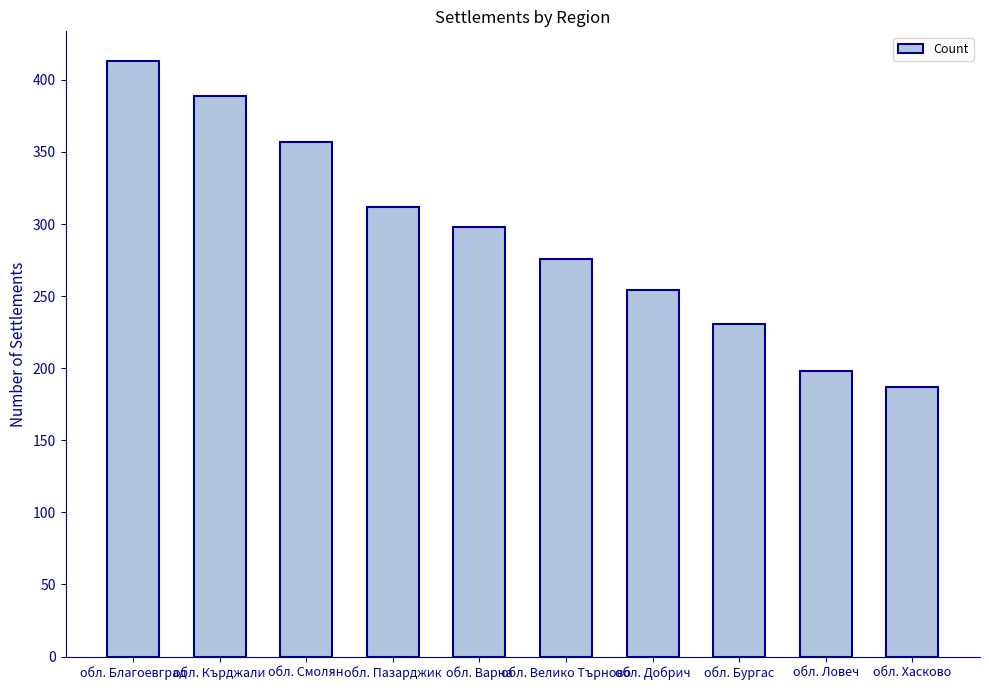

Between обл. Добрич and обл. Бургас, which is larger?

обл. Добрич